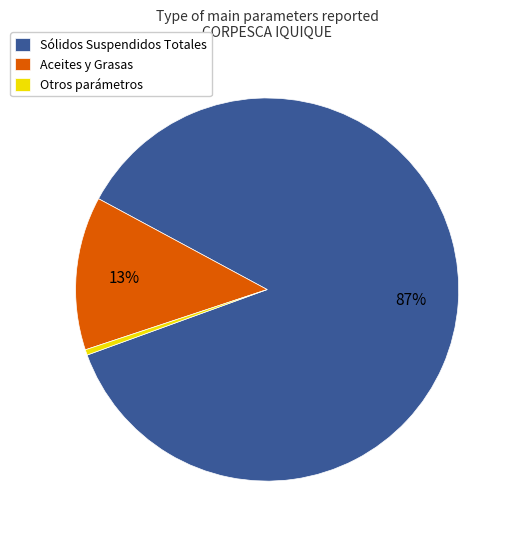

What is the ratio of the value at Sólidos Suspendidos Totales to the value at Aceites y Grasas?

6.7